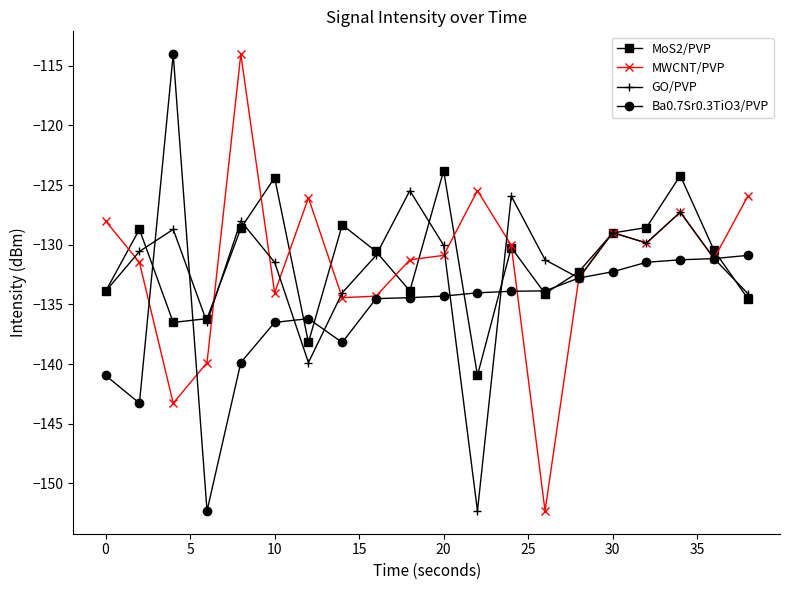

What is the minimum value for MoS2/PVP?

-140.9